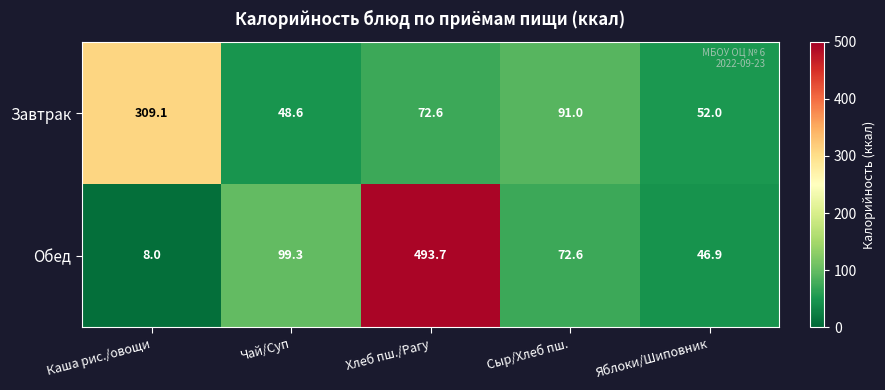

What is the maximum value shown in the chart?

493.7